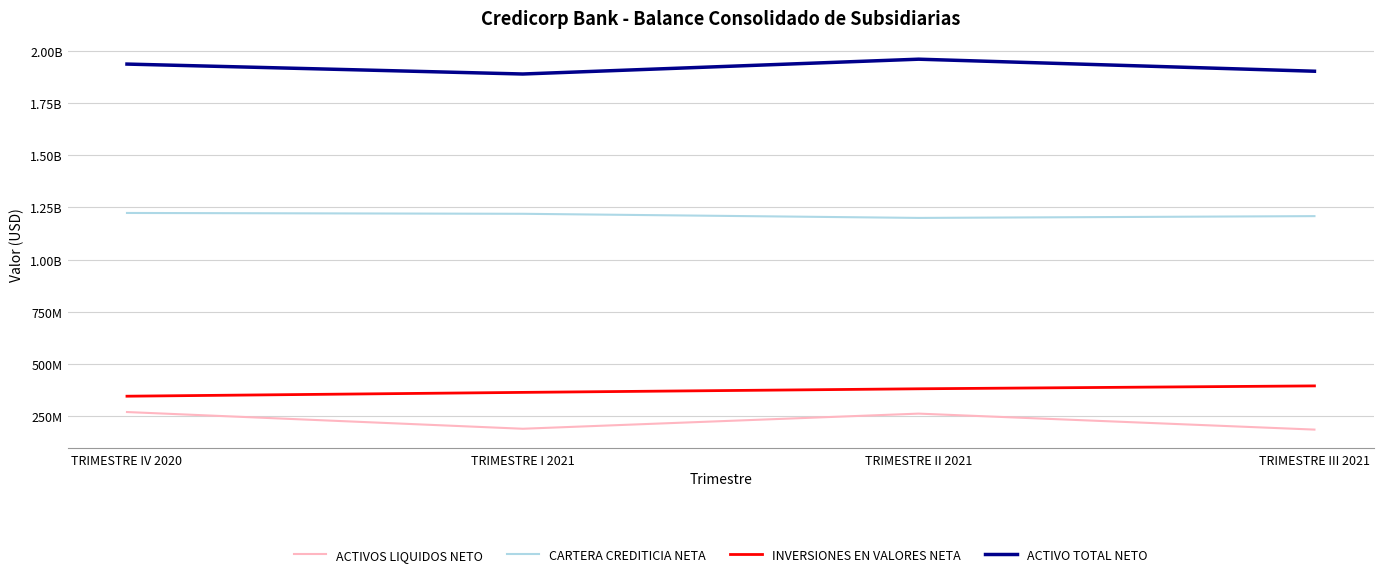

What is the approximate value of ACTIVO TOTAL NETO at TRIMESTRE IV 2020?

1935292774.5